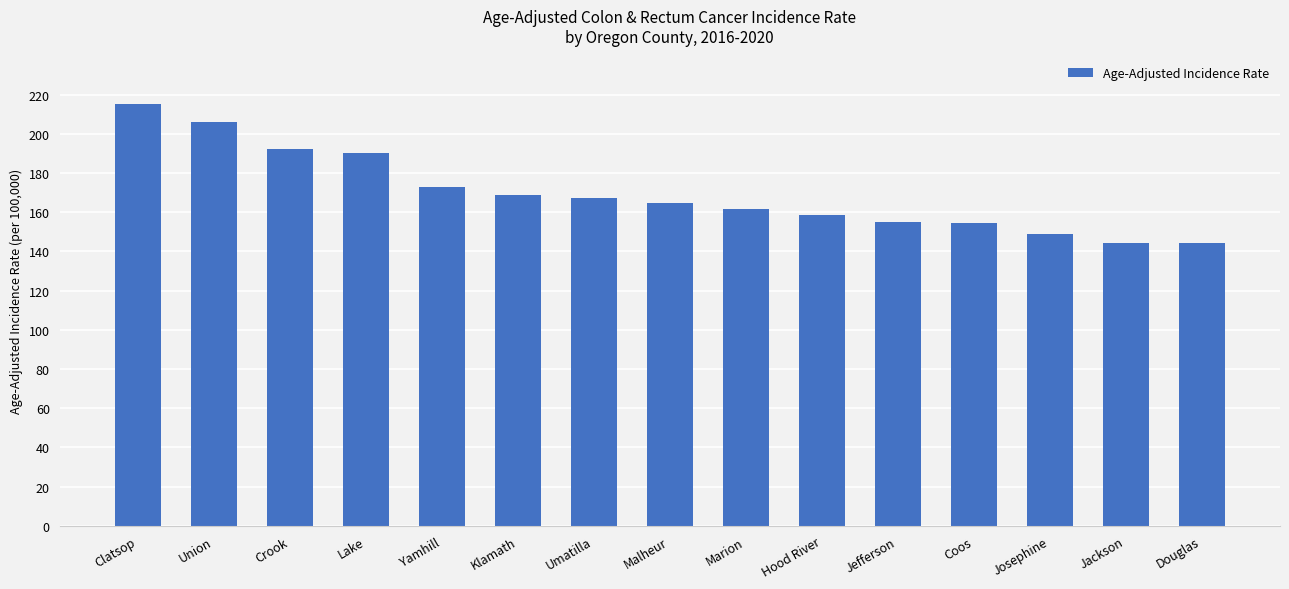

The value at Union is 205.9. True or false?

True